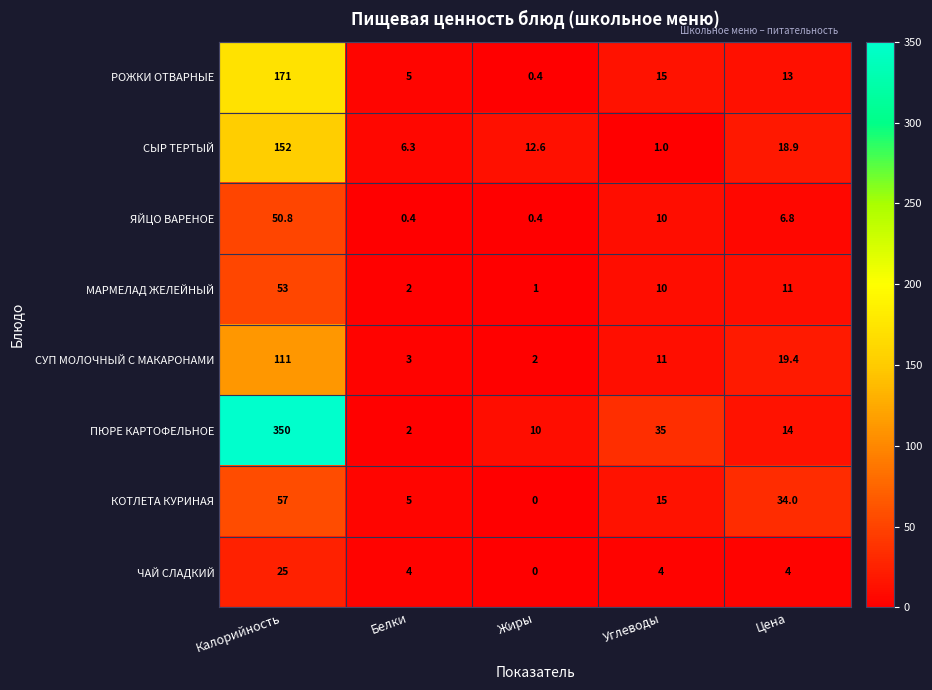

How many categories are shown in the chart?

5